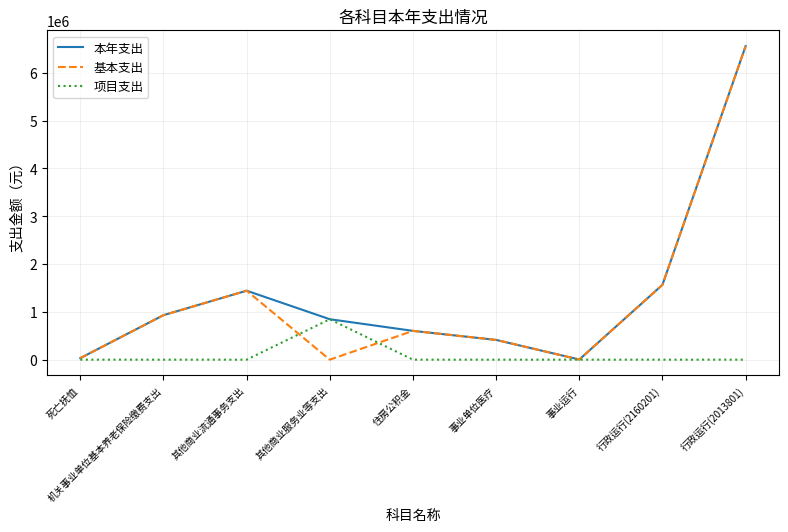

What is the average value of the 项目支出 series?

94033.3